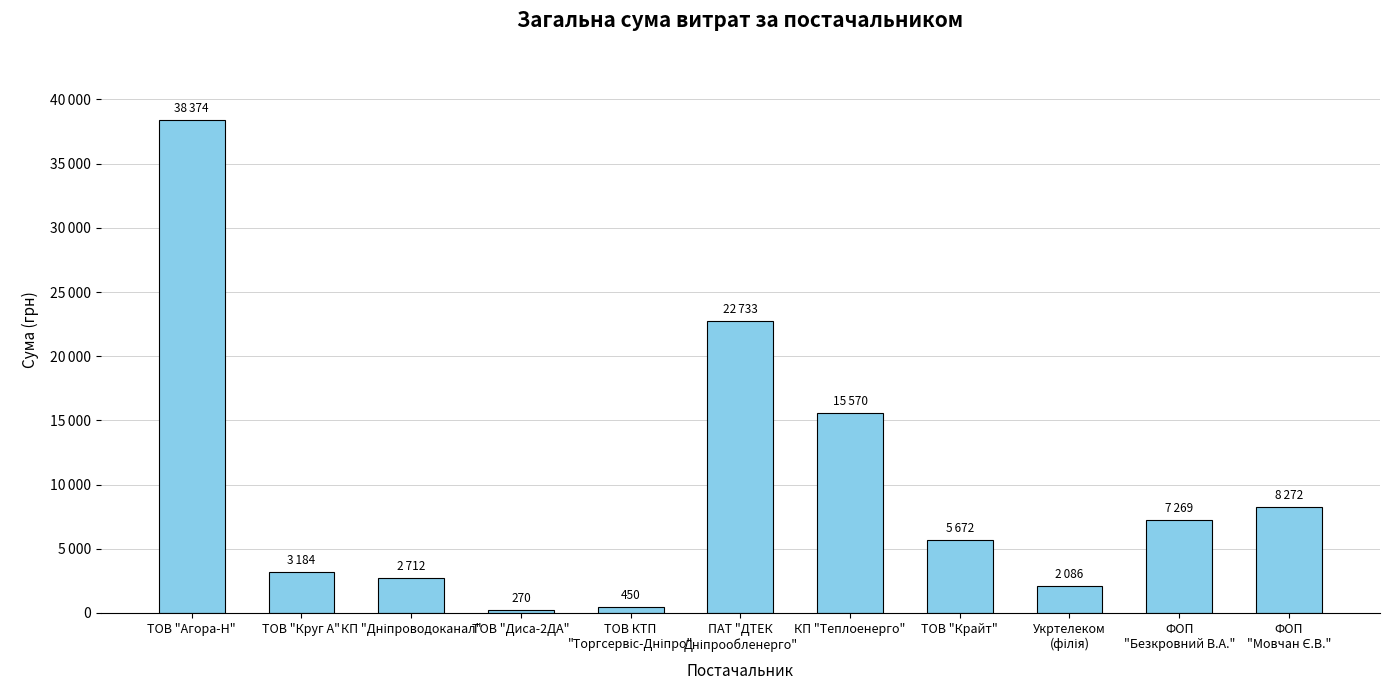

Read the value at ПАТ "ДТЕК
Дніпрообленерго".

22733.0